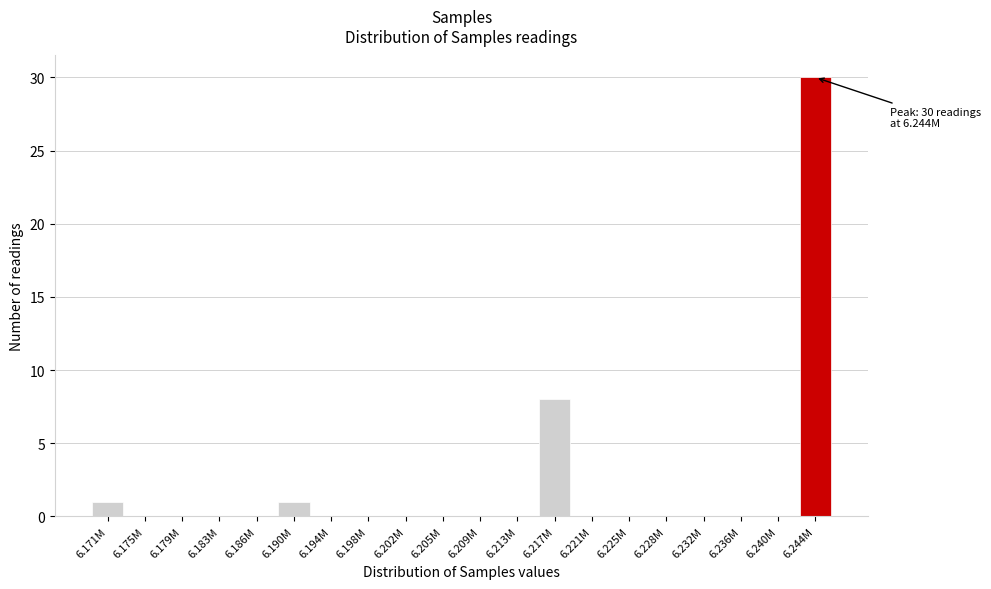

Reading right to left, what are all the values shown in this chart?

6.244M=30	6.240M=0	6.236M=0	6.232M=0	6.228M=0	6.225M=0	6.221M=0	6.217M=8	6.213M=0	6.209M=0	6.205M=0	6.202M=0	6.198M=0	6.194M=0	6.190M=1	6.186M=0	6.183M=0	6.179M=0	6.175M=0	6.171M=1